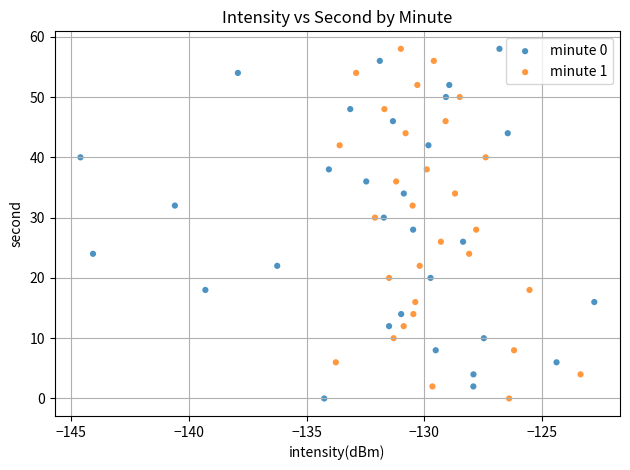

What are all the series names shown in the legend?

minute 0, minute 1